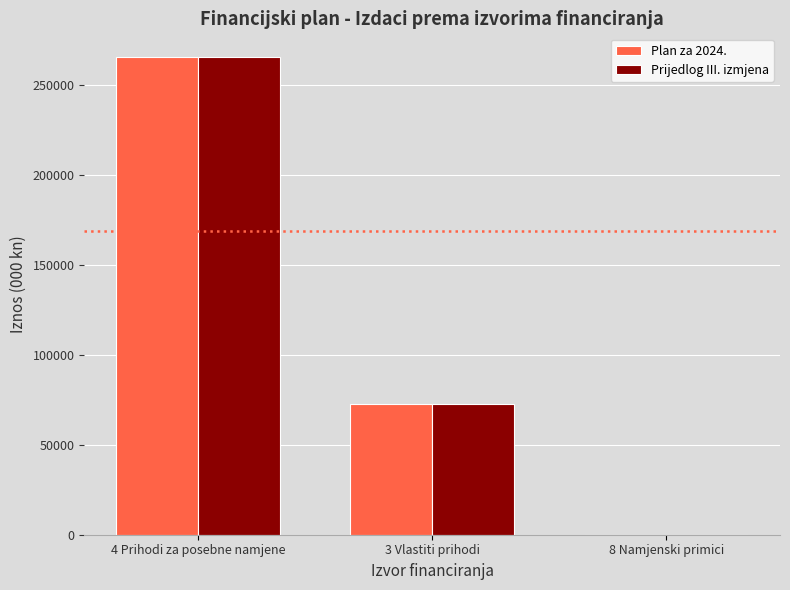

At which label is Prijedlog III. izmjena closest to 132722?

3 Vlastiti prihodi